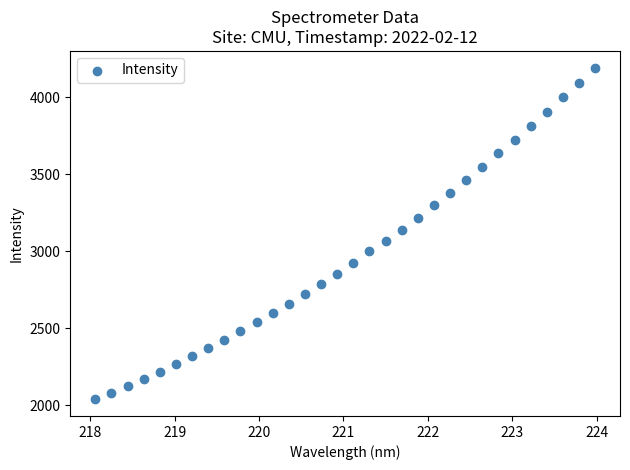

What is the range of X values (max minus min)?

5.9